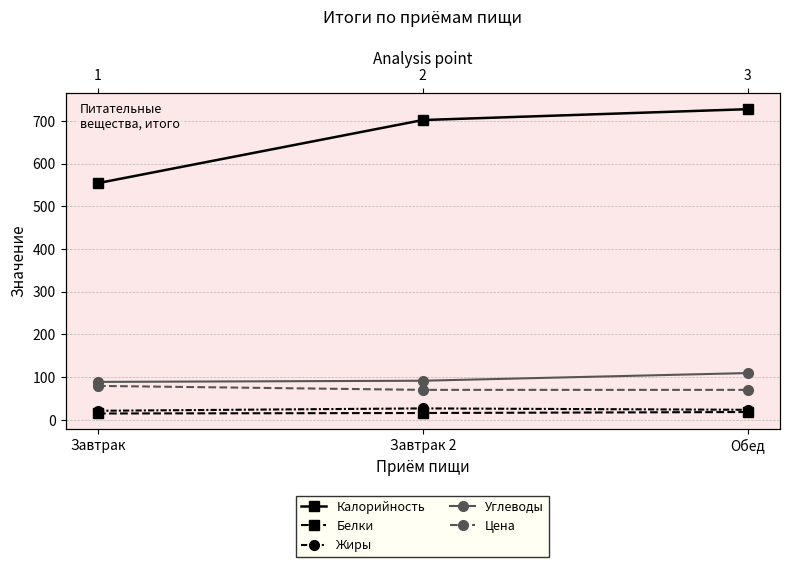

Which series has the largest total across all categories?

Калорийность